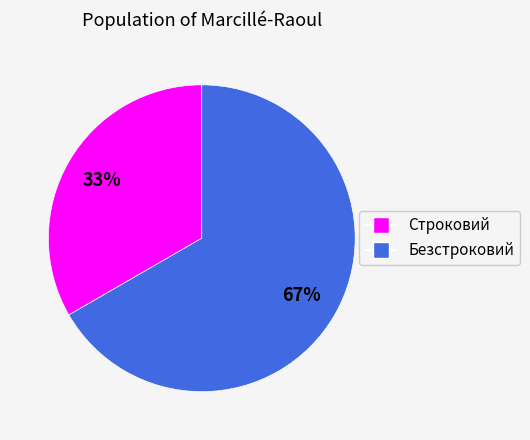

True or false: Строковий accounts for 33% of the total.

True